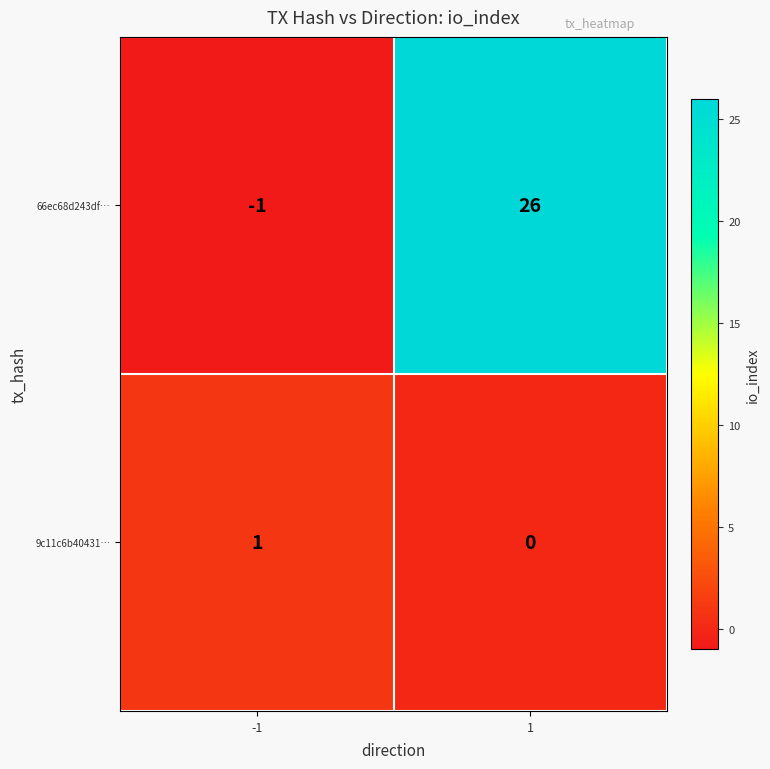

List the series in order of their overall mean, lowest first.

9c11c6b40431…, 66ec68d243df…